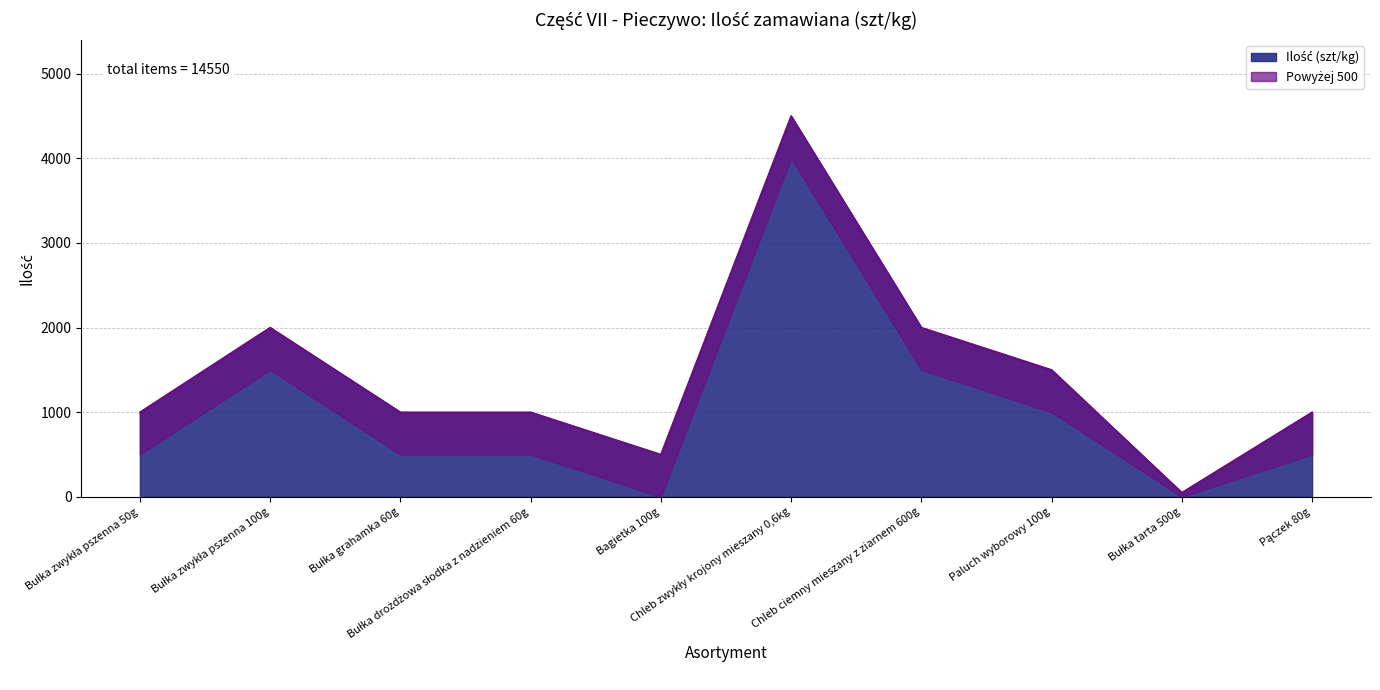

True or false: the data shows 2000 at Chleb ciemny mieszany z ziarnem 600g.

True